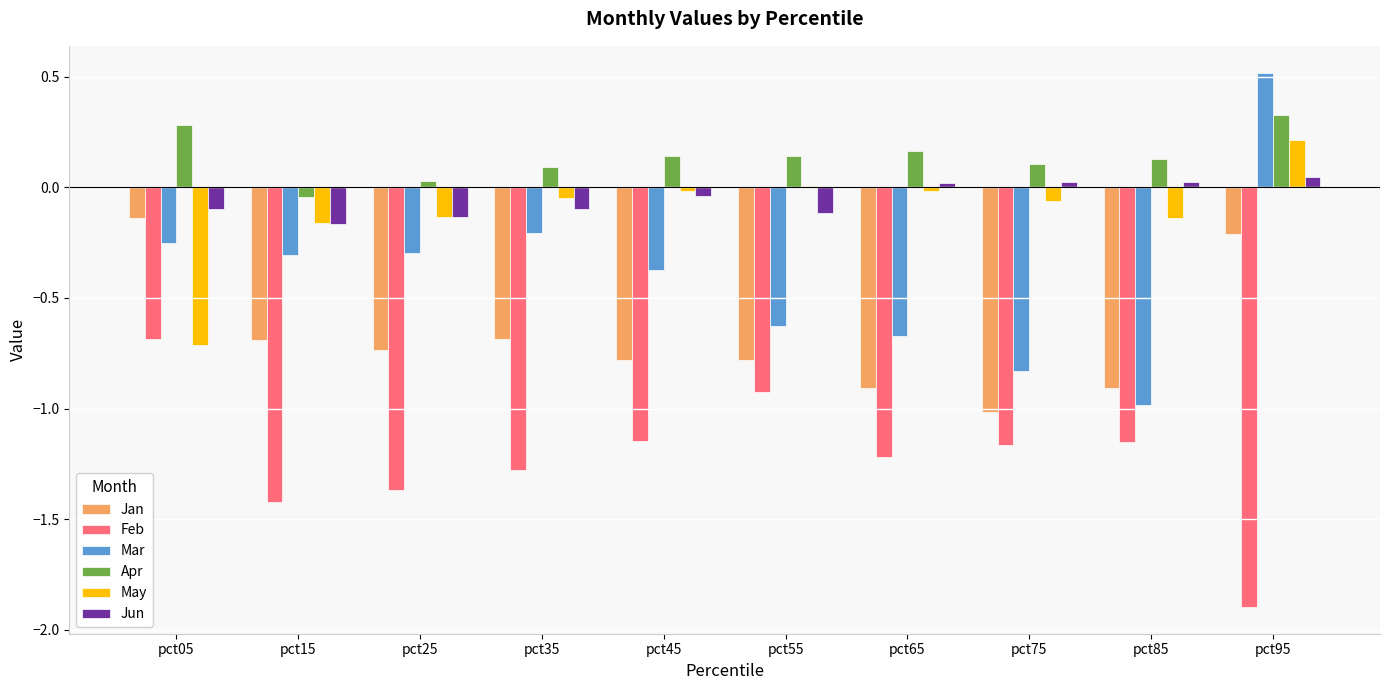

What is the spread (max minus min) of values at pct95?

2.4